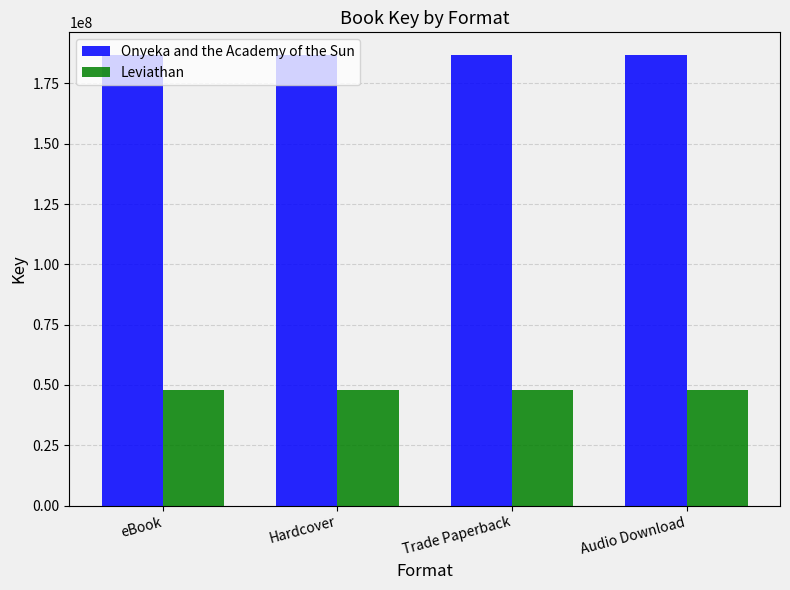

What is the label of the 1st bar from the left?

eBook